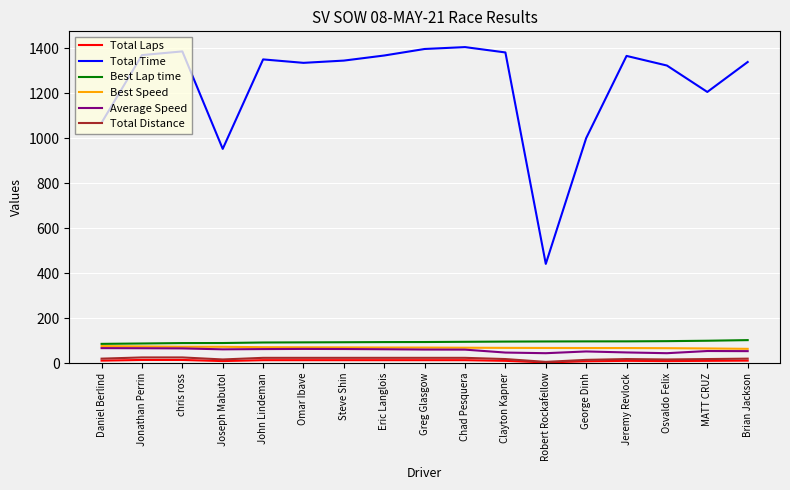

Between Jonathan Perrin and Joseph Mabutol, which series saw the biggest shift?

Total Time